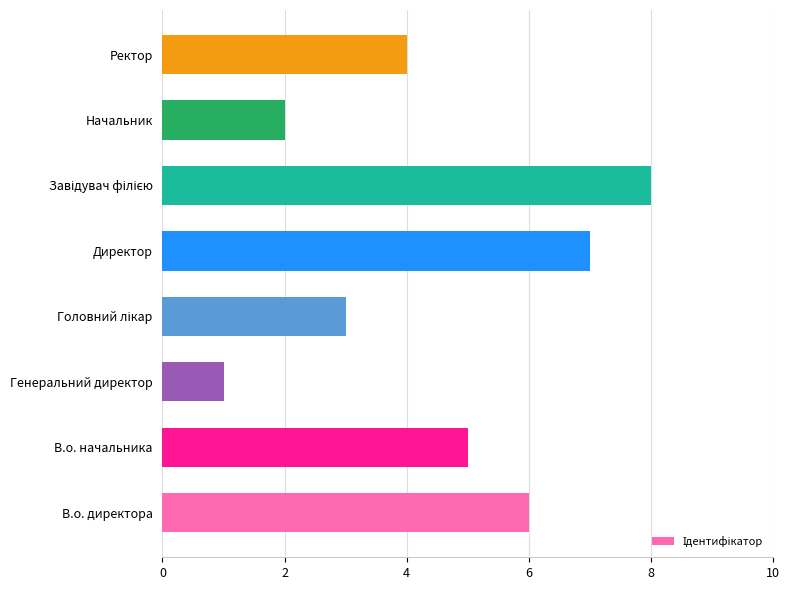

How many data points are less than 5?

4